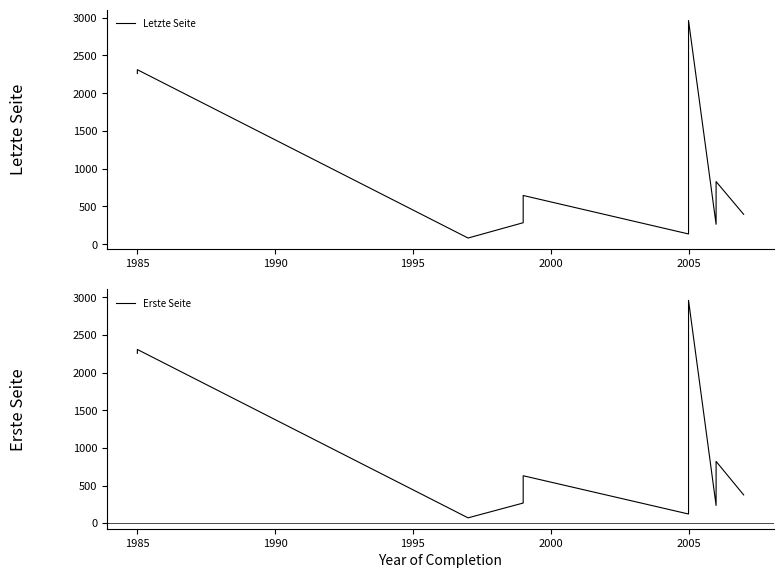

Reading right to left, what are all the values shown in this chart?

Letzte Seite: 396	830	264	2963	2963	2963	2963	2963	1330	780	136	646	306	285	82	2312	2261
Erste Seite: 375	821	235	2962	2962	2962	2962	2962	1329	777	121	630	271	267	70	2309	2257